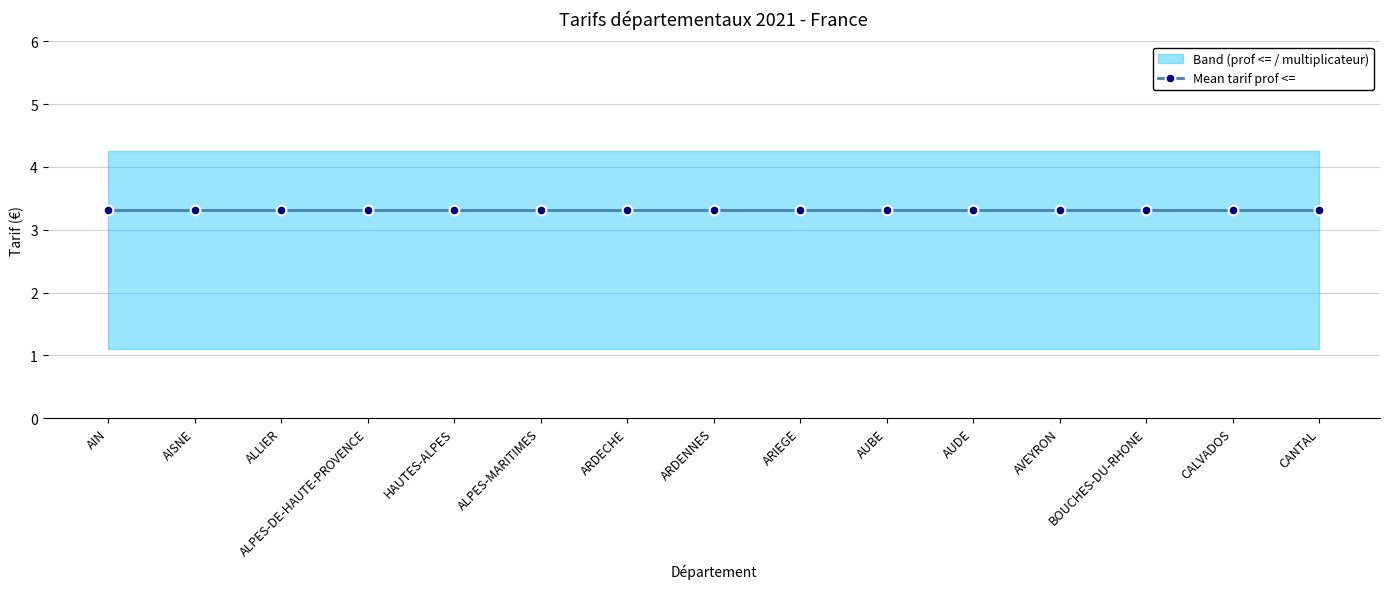

At which category is the sum across all series the highest?

AIN